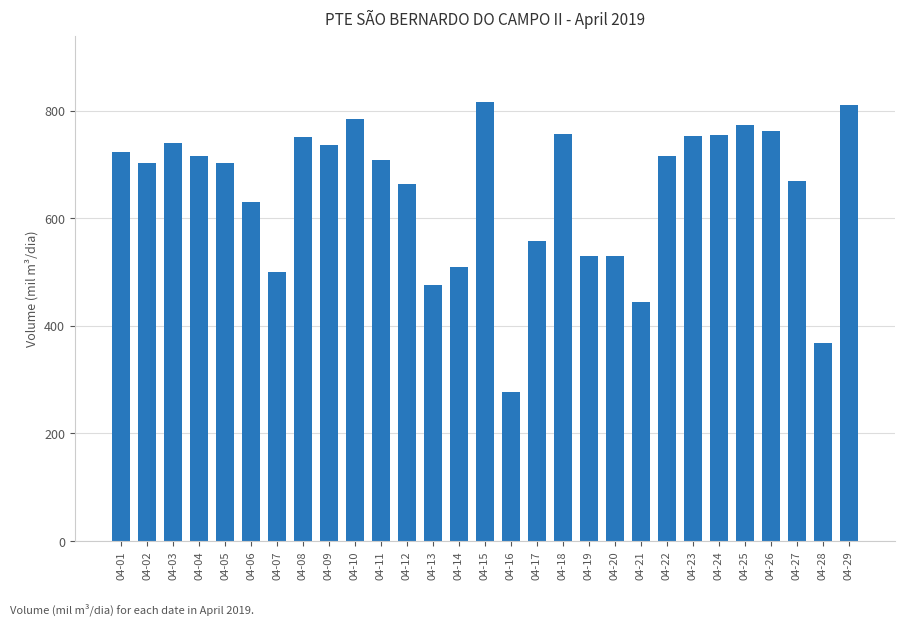

True or false: the data shows 149.7 at 04-19.

False